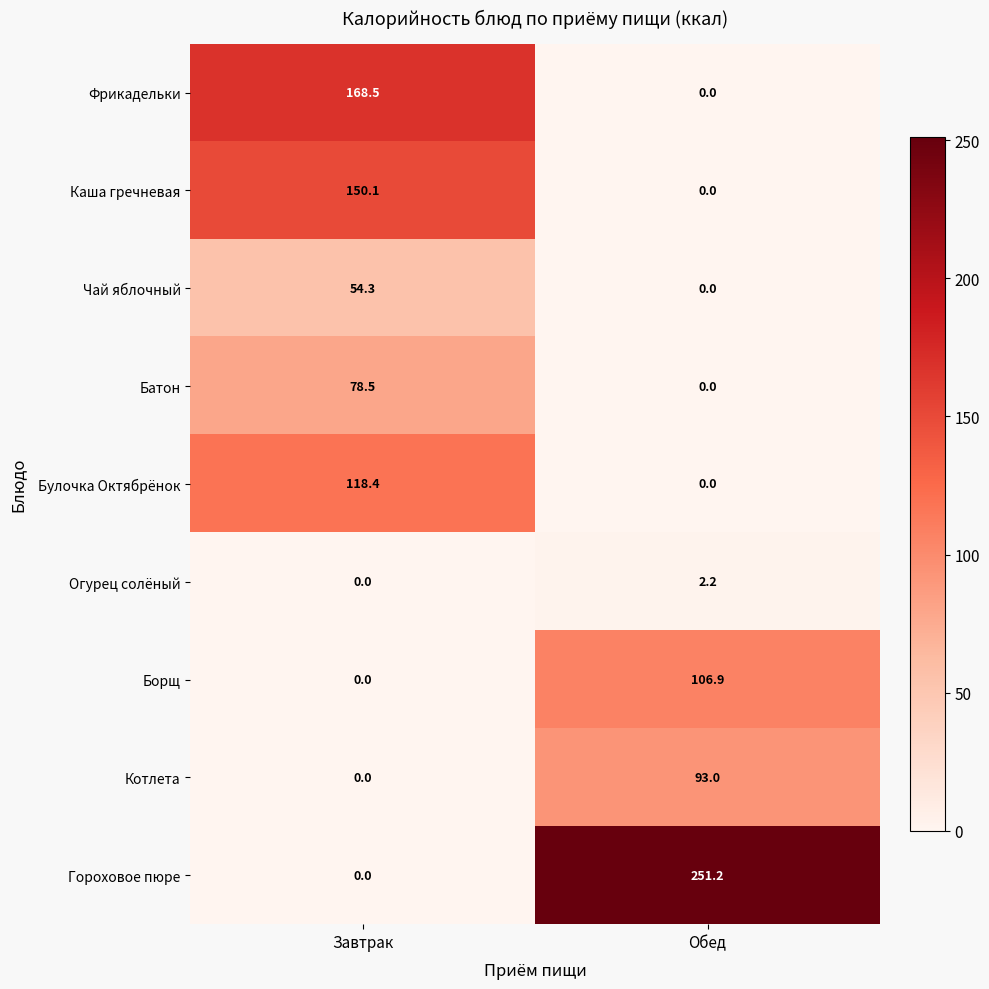

Rank the categories by Огурец солёный value from highest to lowest.

Обед, Завтрак